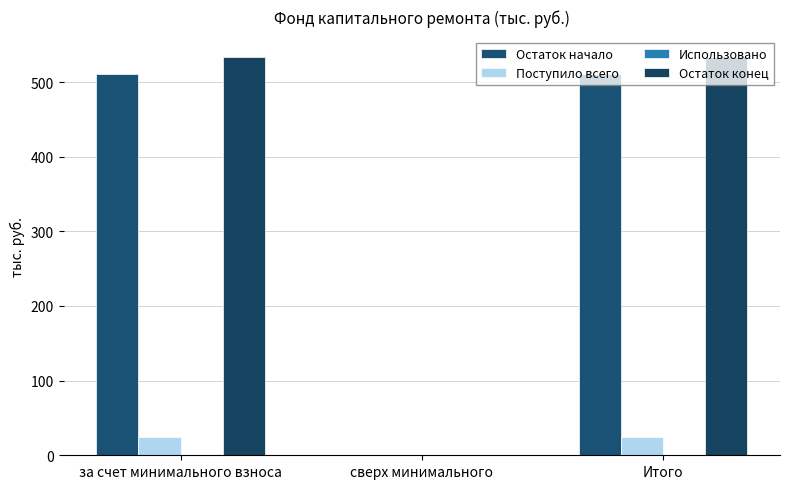

How many groups of bars are there?

3